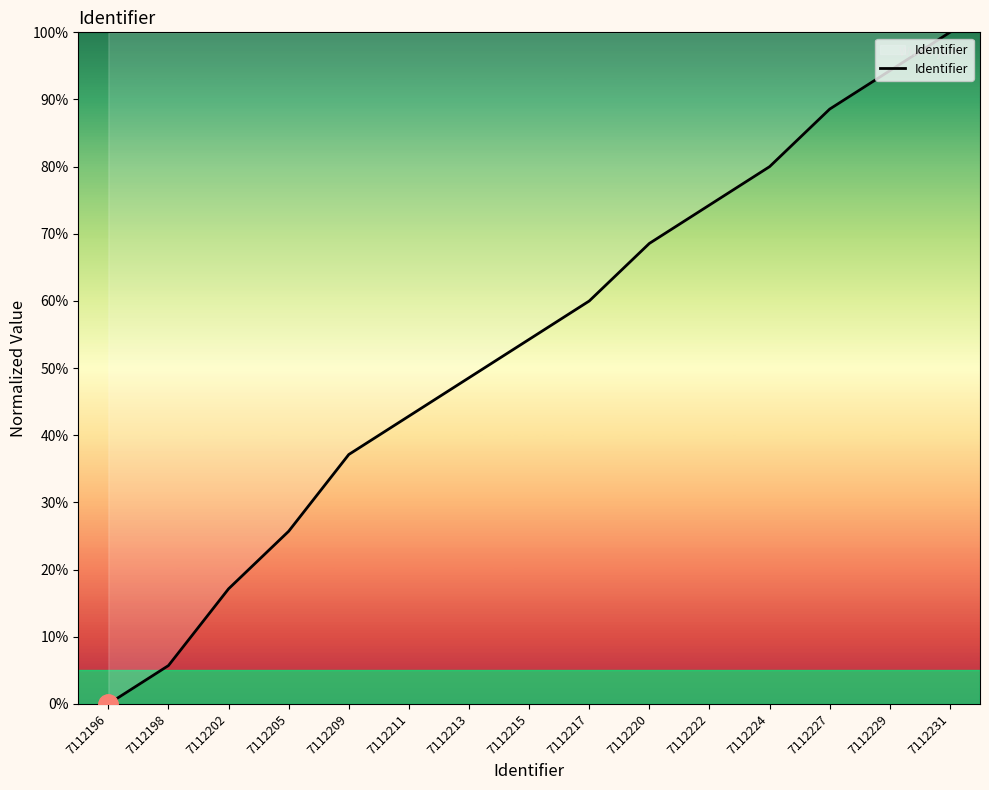

What is the difference between the maximum and minimum values?

100.0